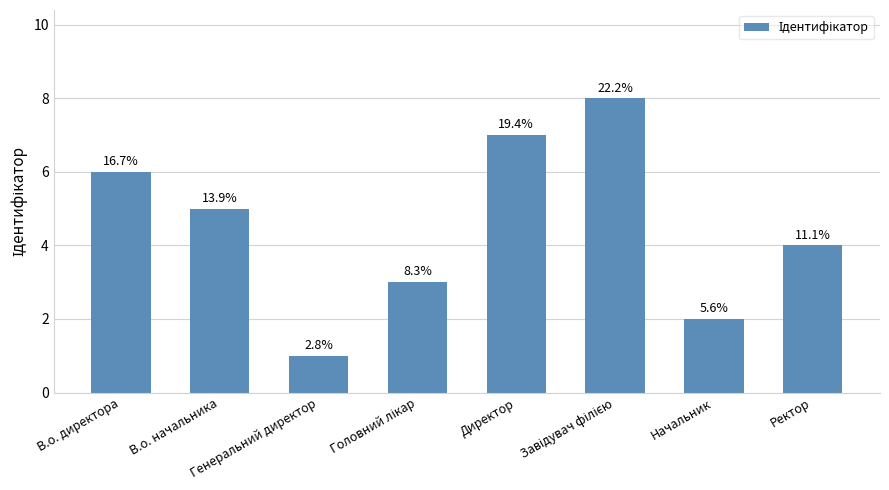

How many bars are there in total?

8